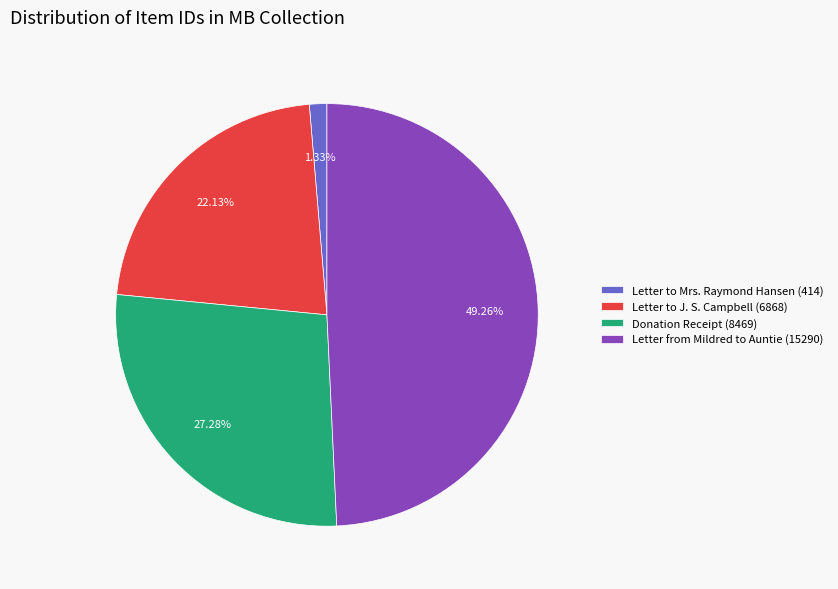

What percentage is NOT represented by Letter to Mrs. Raymond Hansen (414)?

98.7%